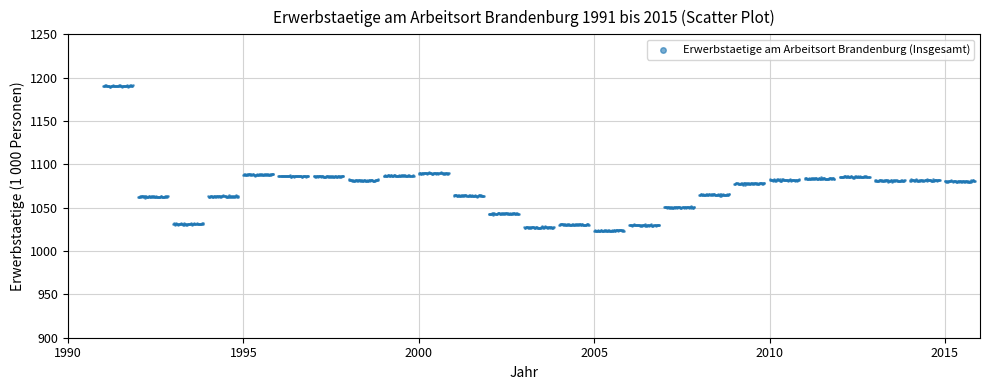

What is the range of Y values (max minus min)?

168.8